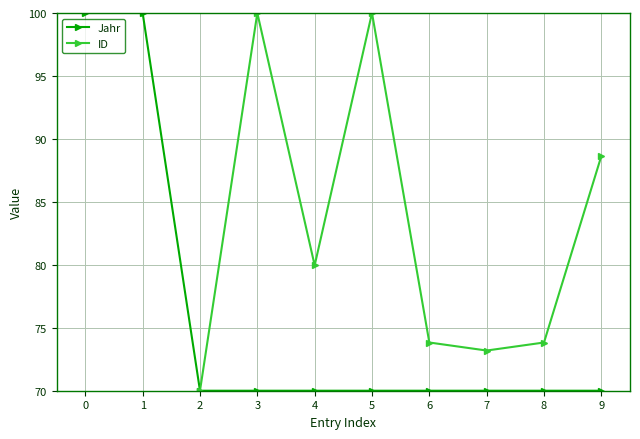

The value of Jahr at 4 is 32. True or false?

False